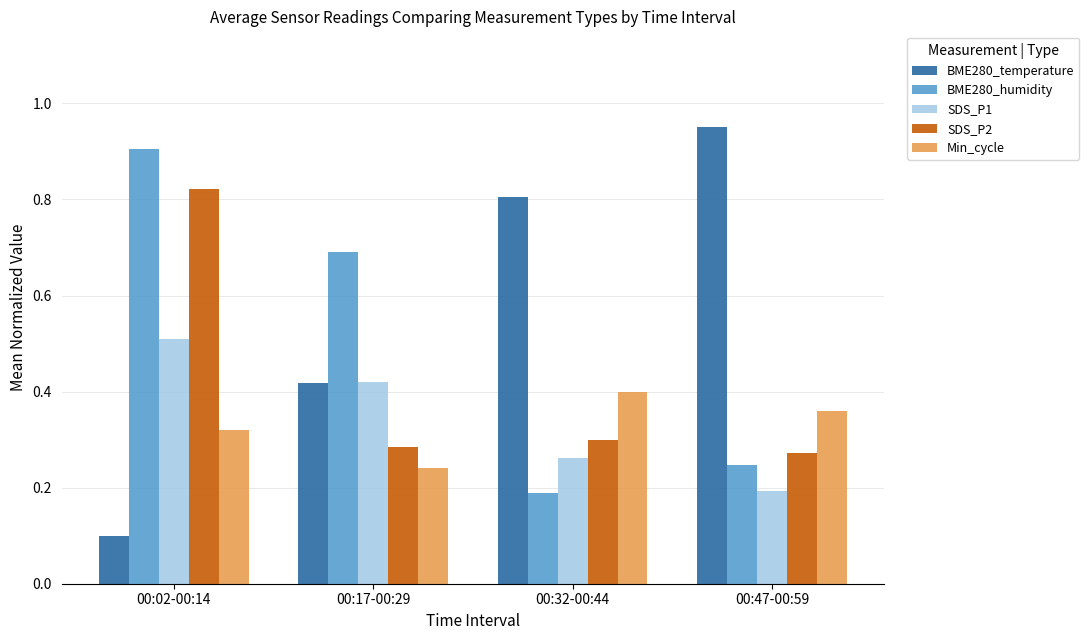

At which label is BME280_humidity closest to 0?

00:32-00:44